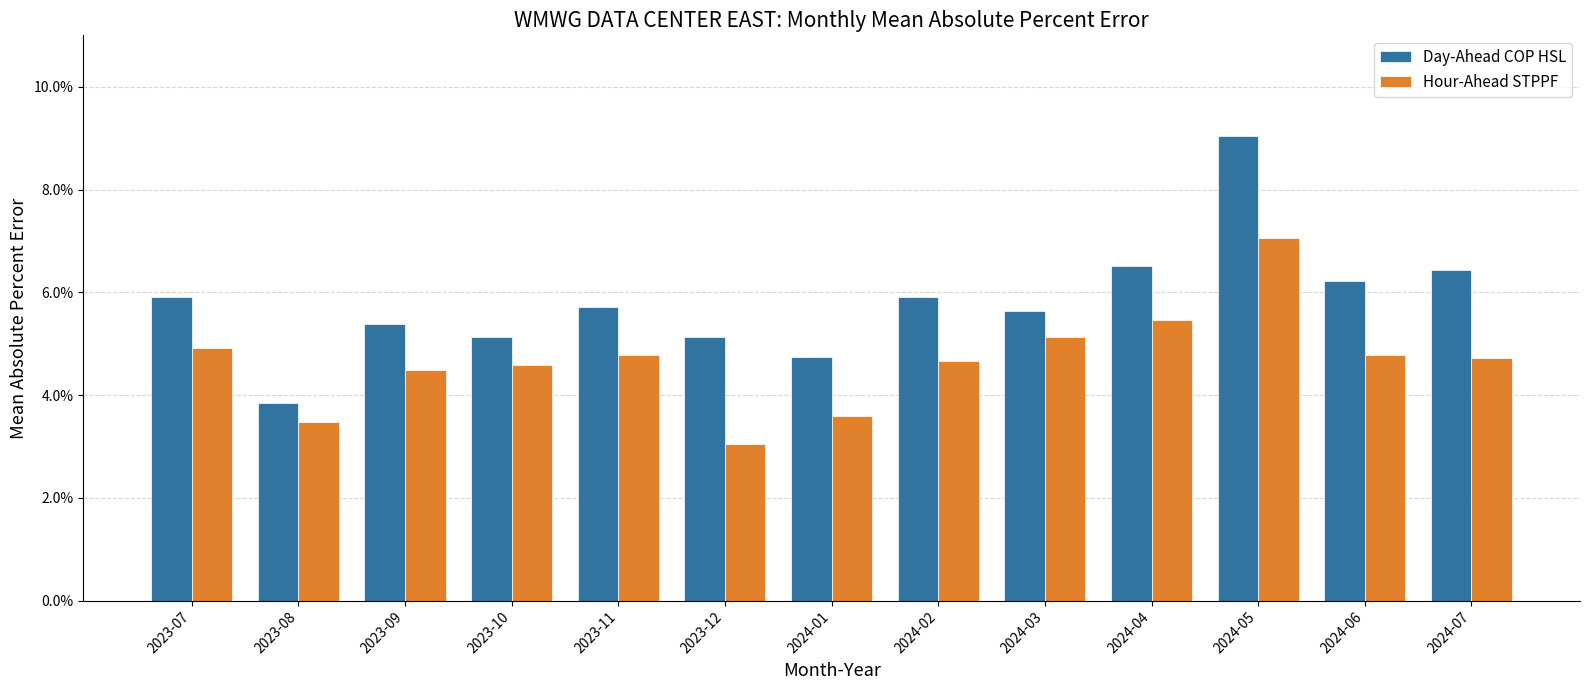

List the series in order of their overall mean, highest first.

Day-Ahead COP HSL, Hour-Ahead STPPF